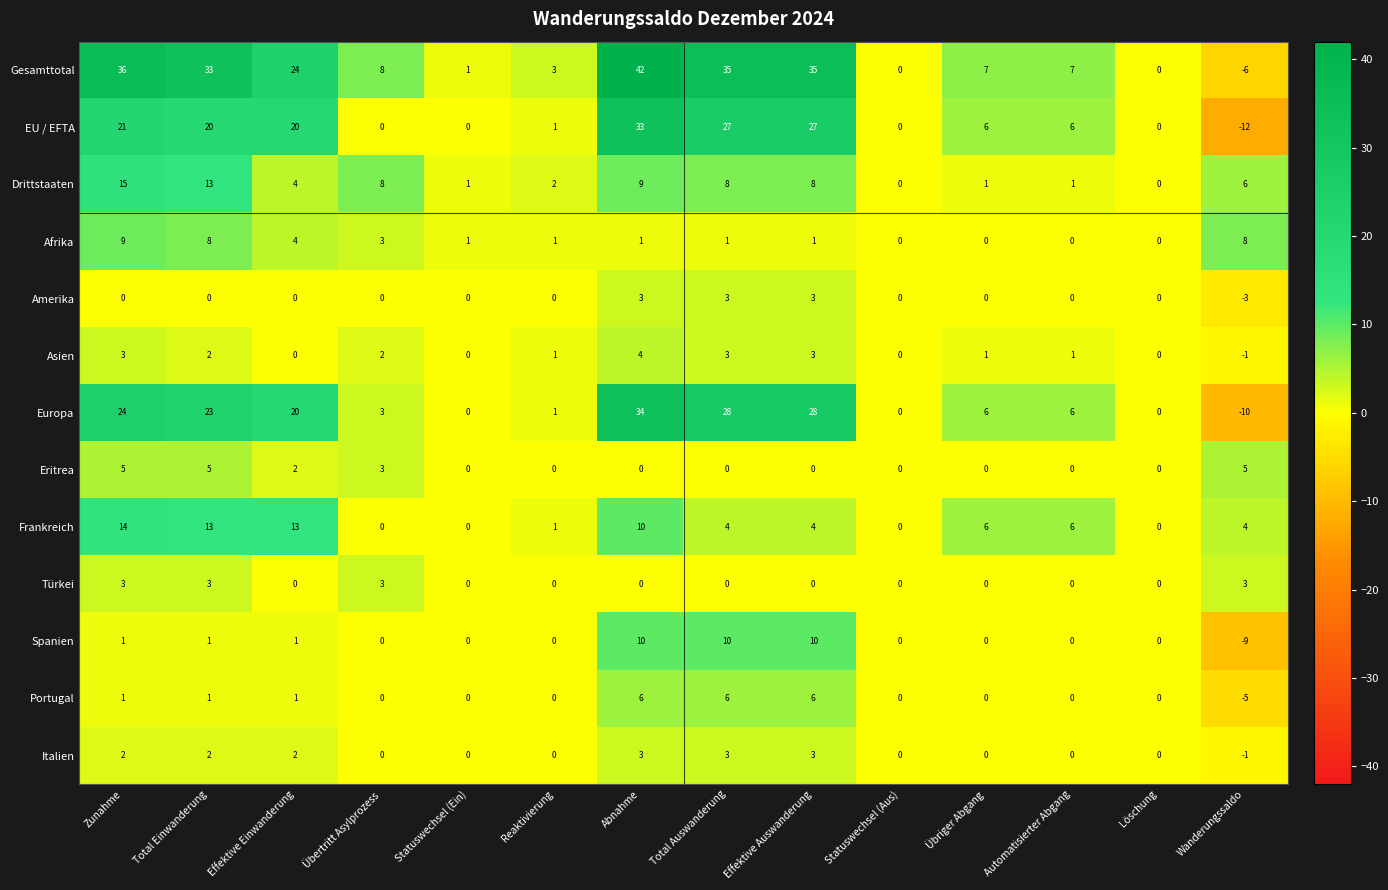

What is the average value of the Afrika series?

3